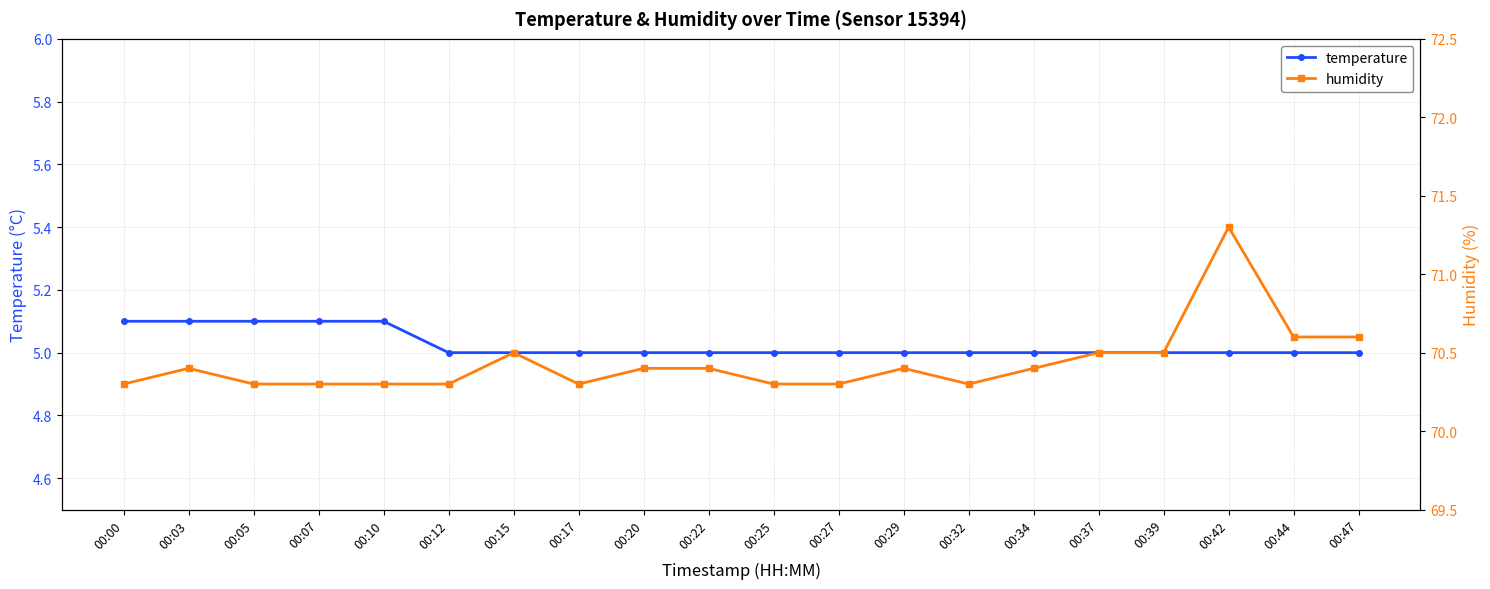

What is the highest value of the temperature series?

5.1